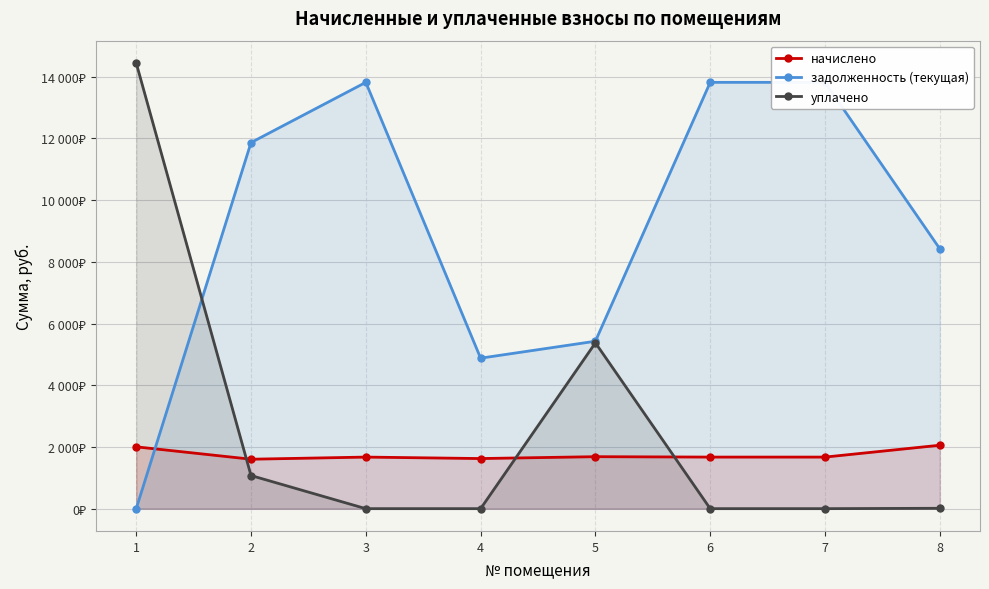

What is the total value across all series at 6?

15491.8